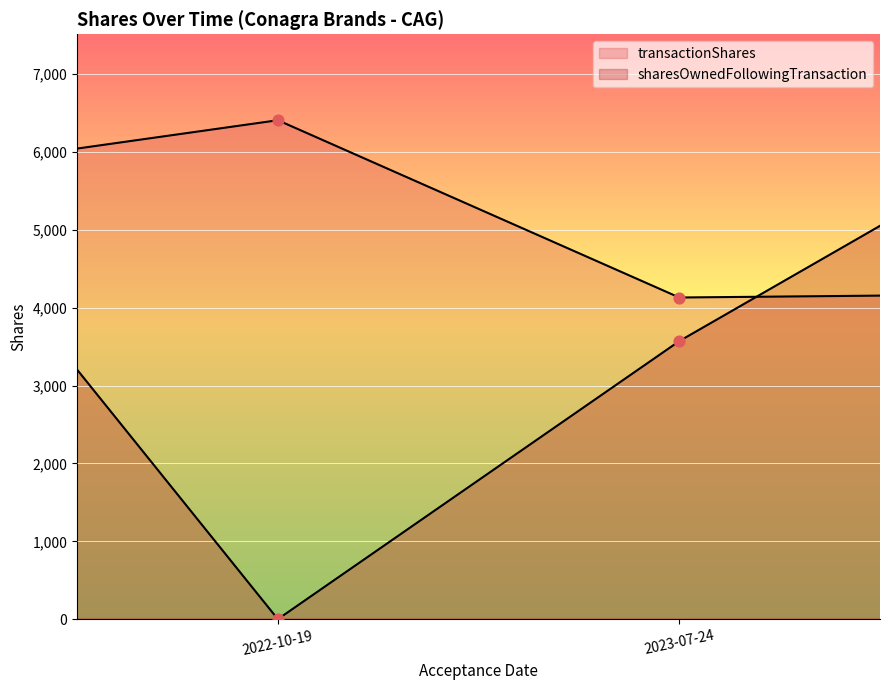

What are all the series names shown in the legend?

transactionShares, sharesOwnedFollowingTransaction